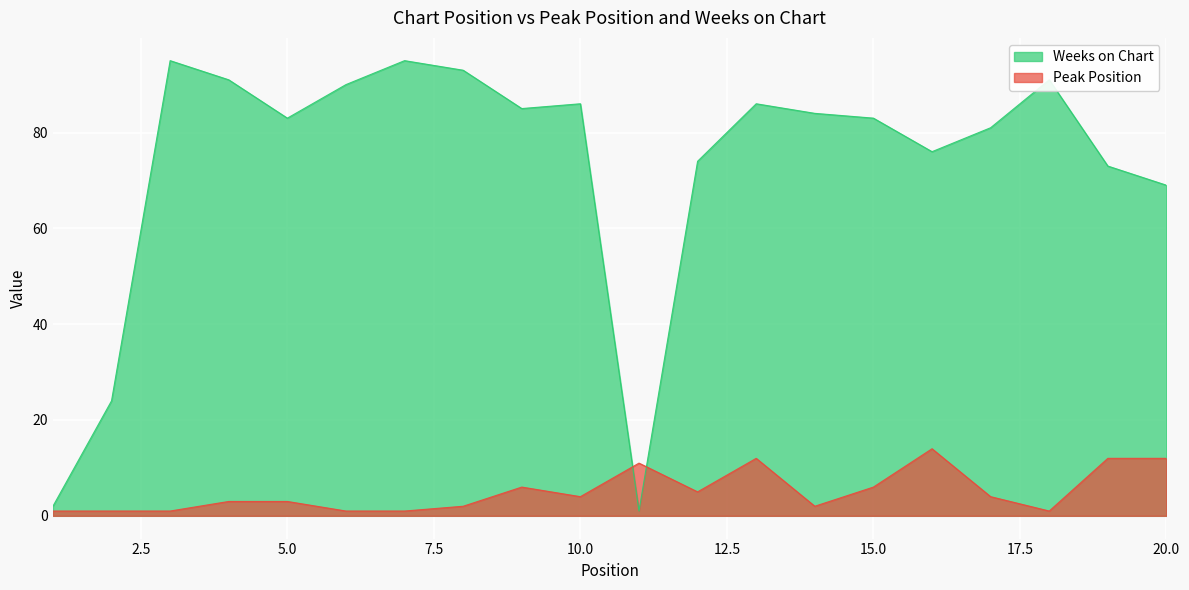

What is the value of the Peak Position point at the 10th from the left?

4